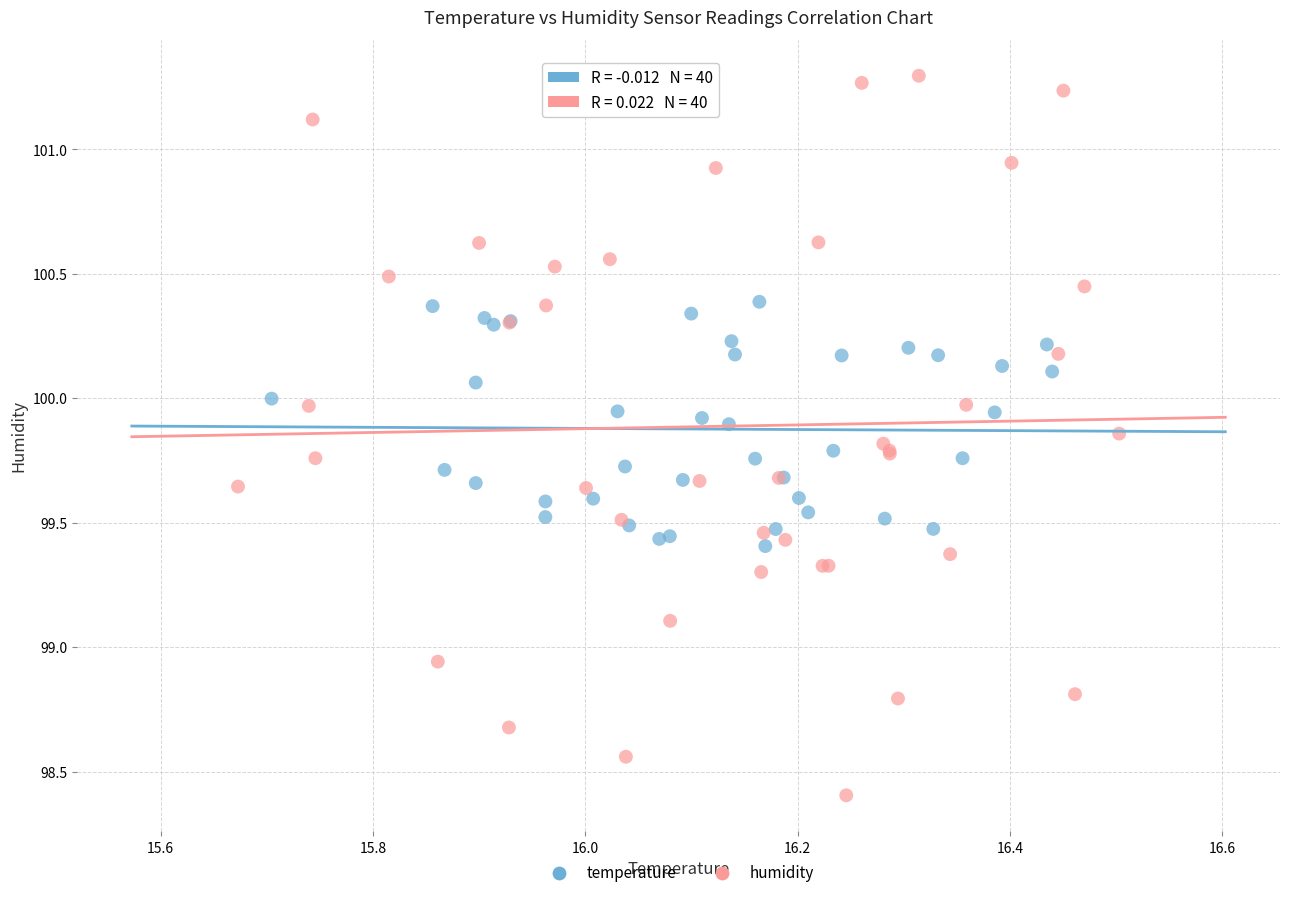

Which series has the widest spread of Y values?

humidity